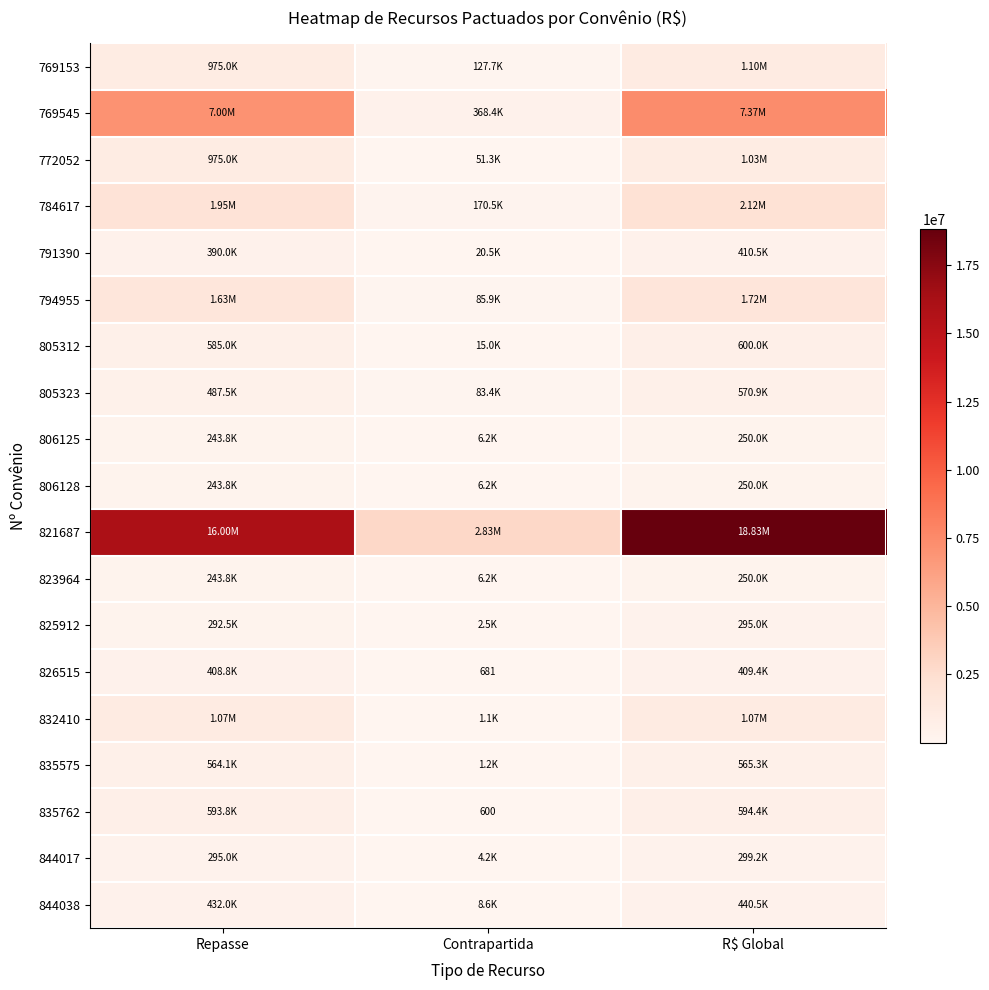

Which series has the largest range (max minus min)?

821687